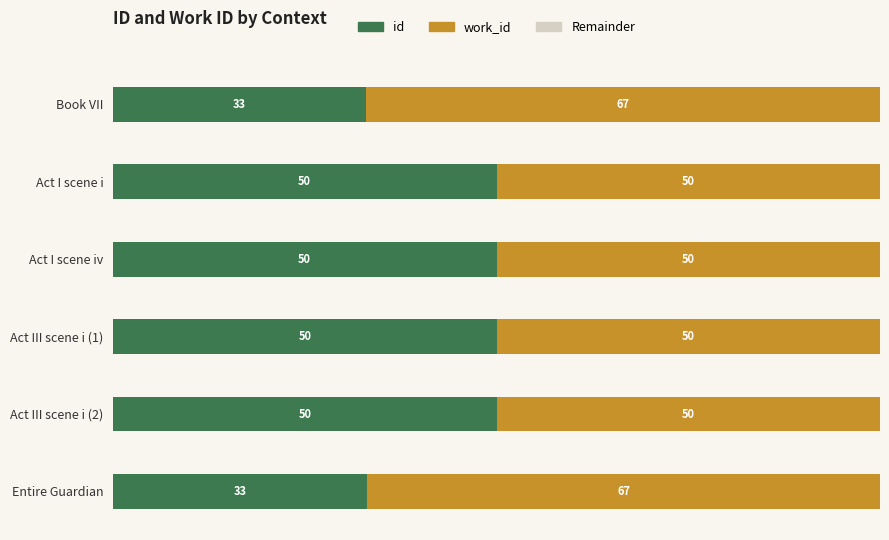

Reading right to left, extract all data points from this chart.

id: 5=33.1	4=50.0	3=50.0	2=50.0	1=50.0	0=33.0
work_id: 5=66.9	4=50.0	3=50.0	2=50.0	1=50.0	0=67.0
Remainder: 5=0.5	4=0.5	3=0.5	2=0.5	1=0.5	0=0.5